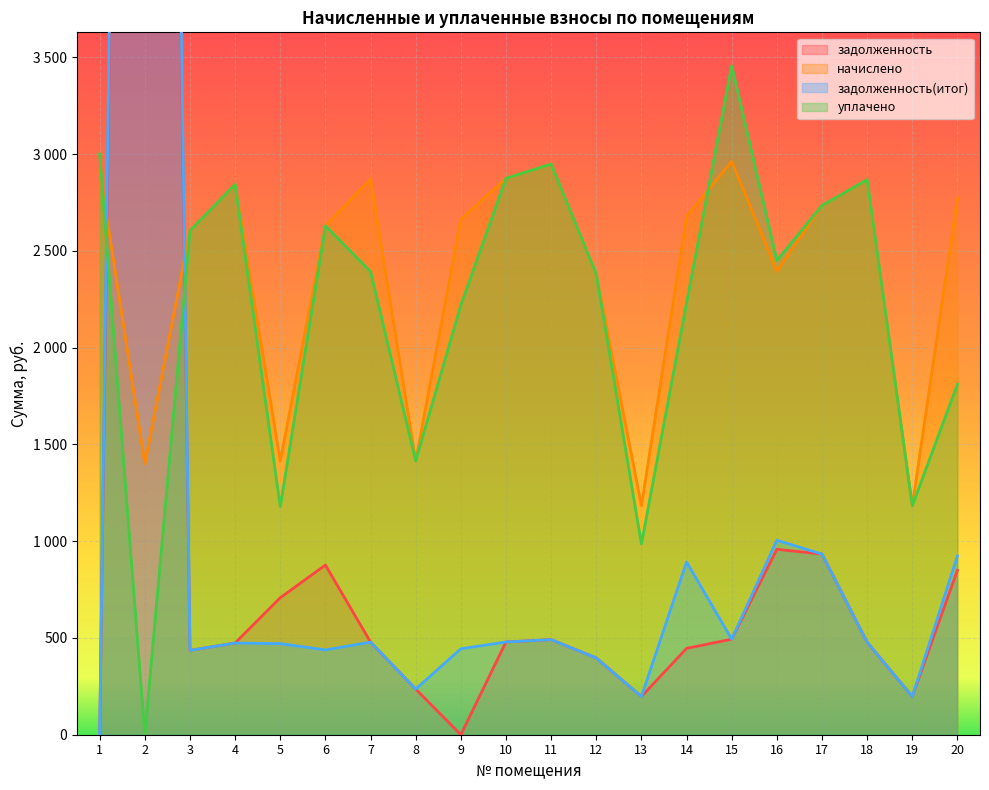

How many intersections are there between задолженность(итог) and начислено?

2